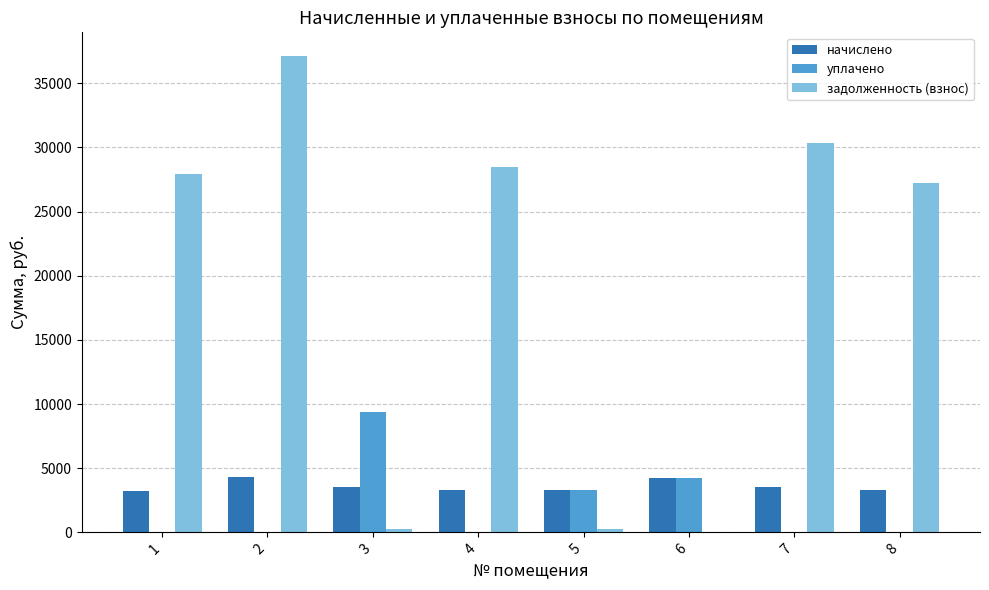

The value of уплачено at 7 is 0.0. True or false?

True